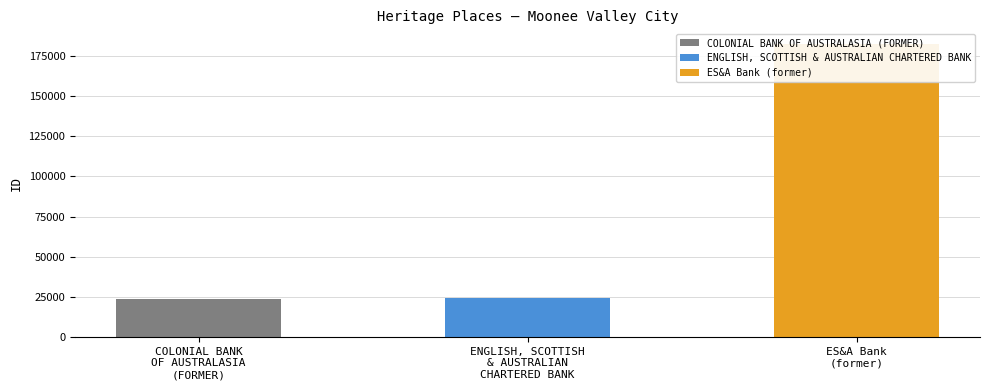

What is the label of the 3rd bar from the left?

ES&A Bank (former)